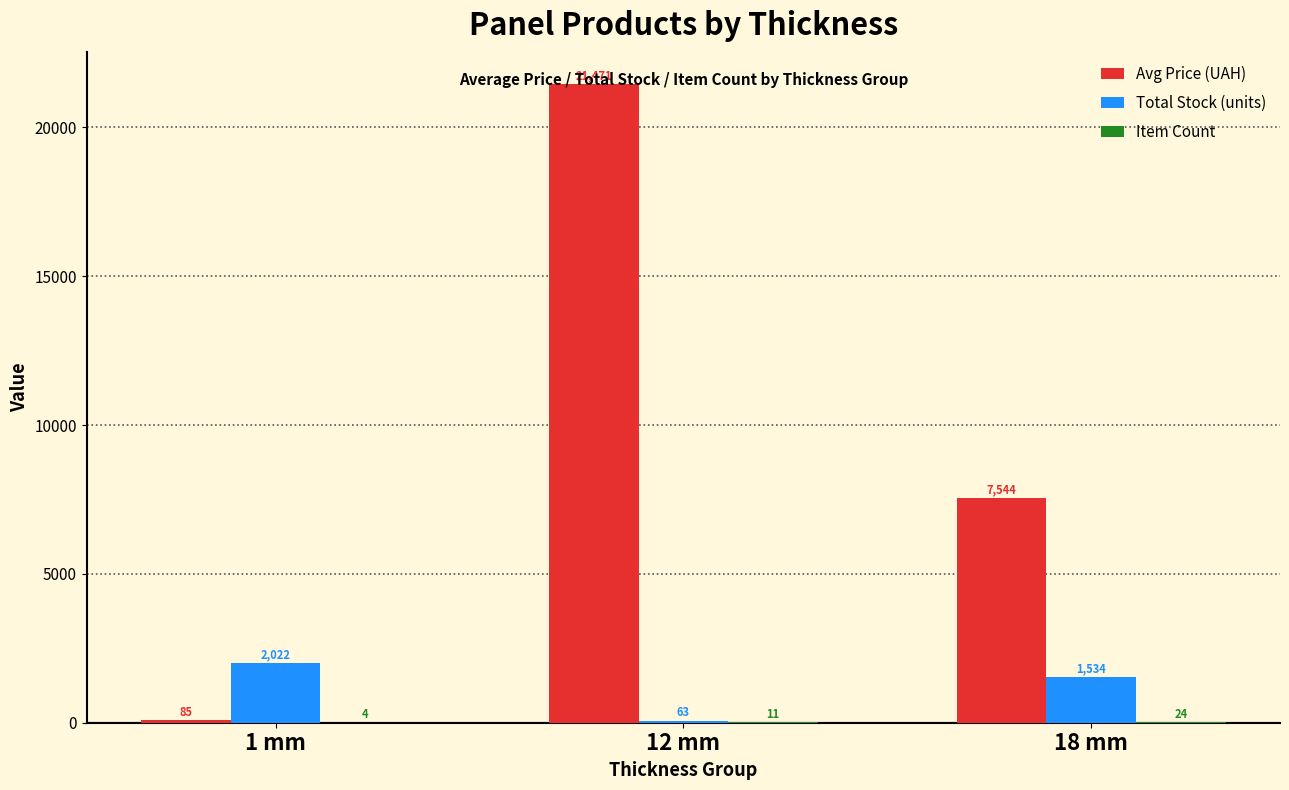

Which category has the highest value in the Avg Price (UAH) series?

12 mm